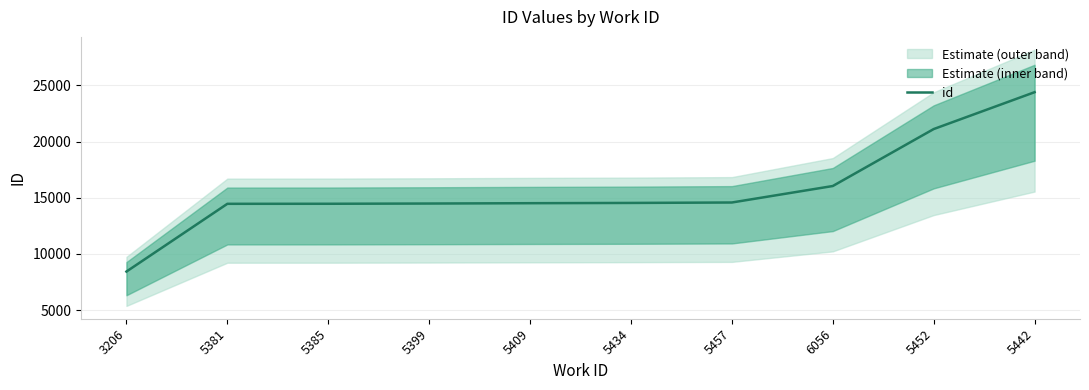

What is the value of the 1st point from the left?

8435